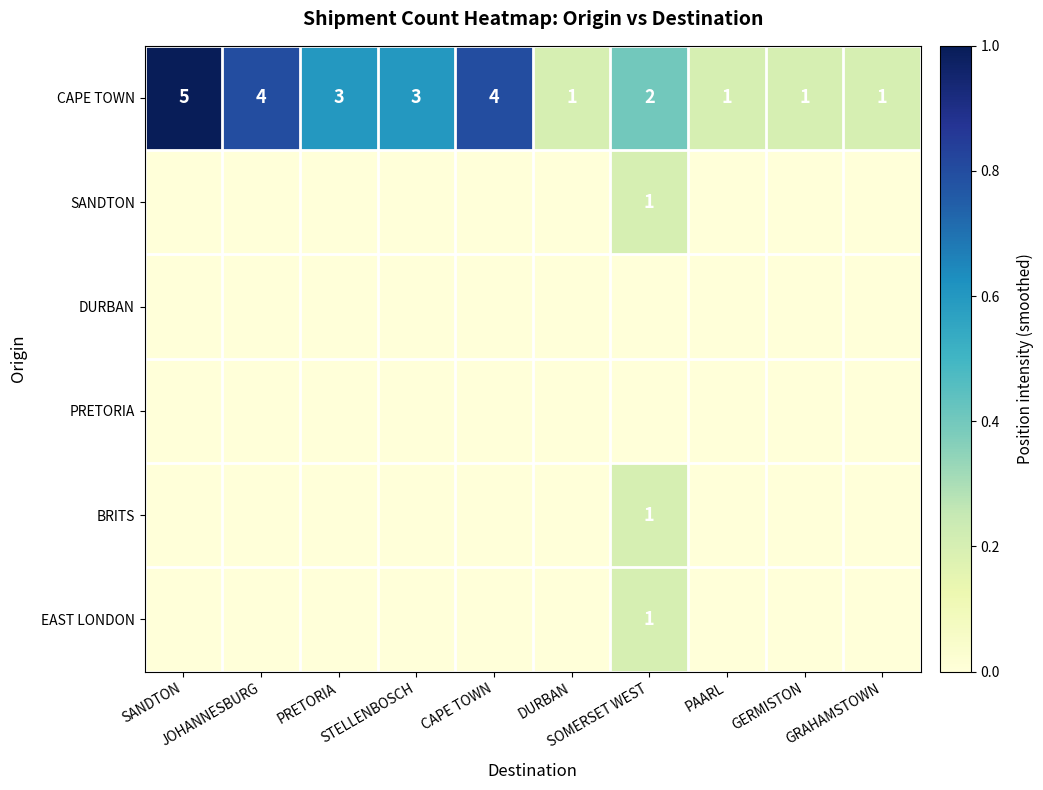

Rank the series at STELLENBOSCH from lowest to highest value.

SANDTON, DURBAN, PRETORIA, BRITS, EAST LONDON, CAPE TOWN